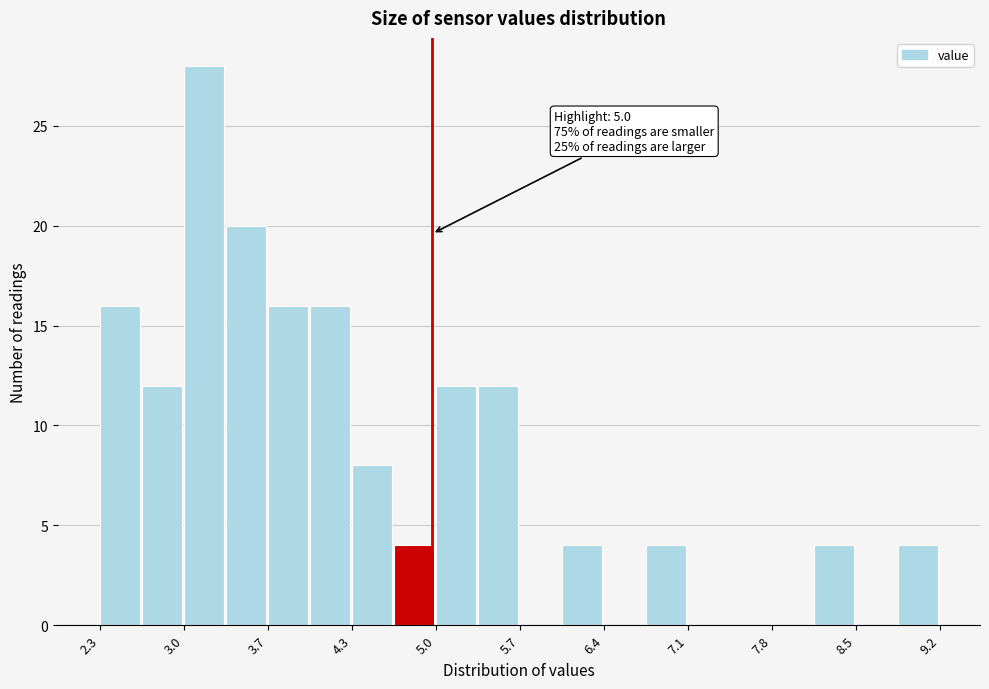

Around what value on the x-axis is the tallest bar? Give the approximate position of its centre, as read against the axis.

3.1